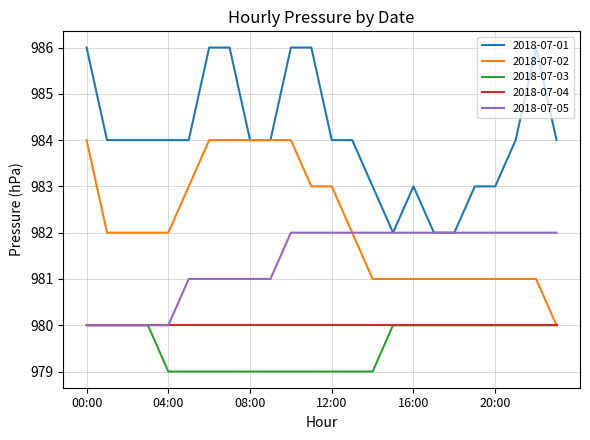

How many distinct data groups are displayed?

5